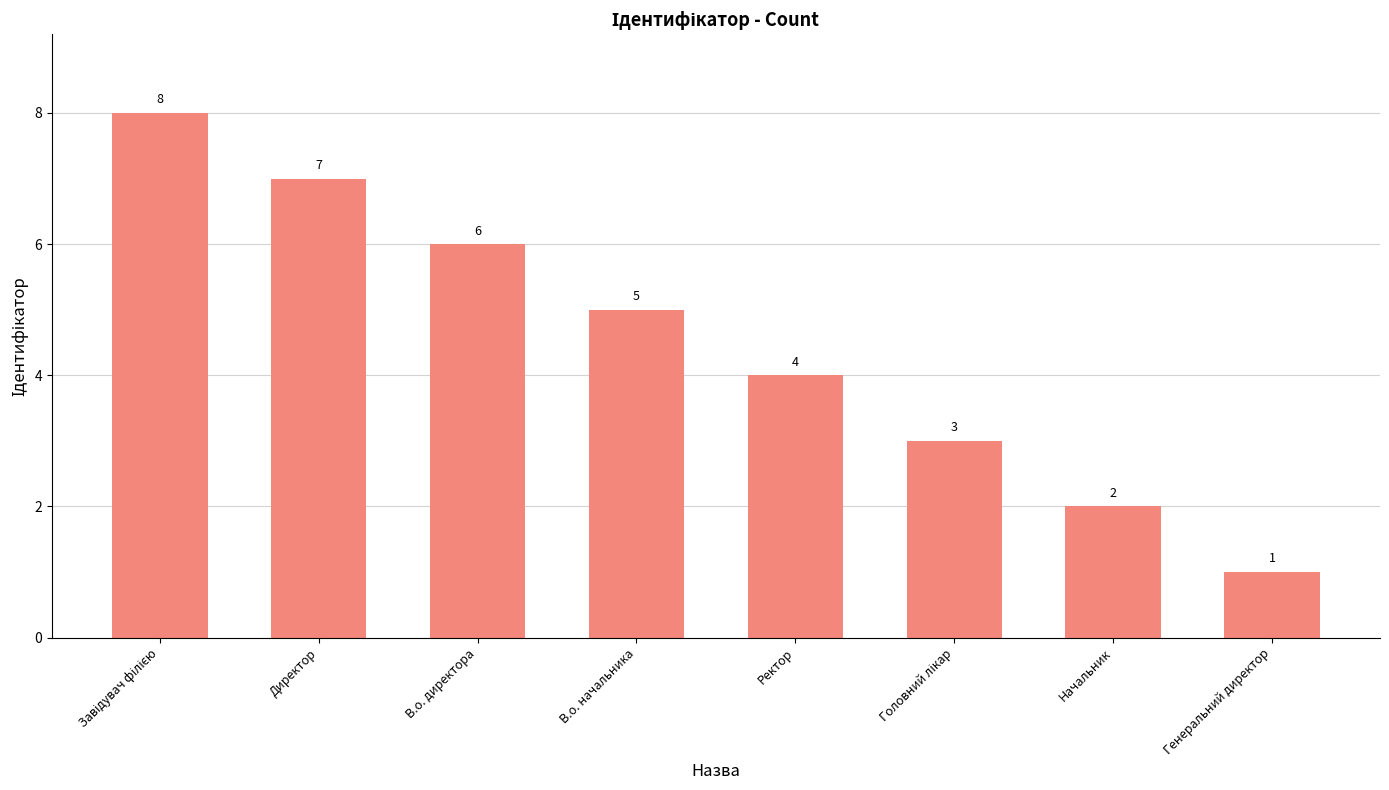

What is the value of the 2nd bar from the left?

7